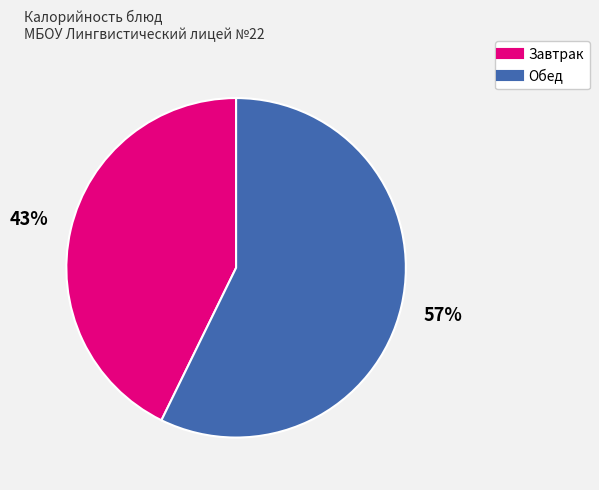

Does any single category account for the majority?

Yes